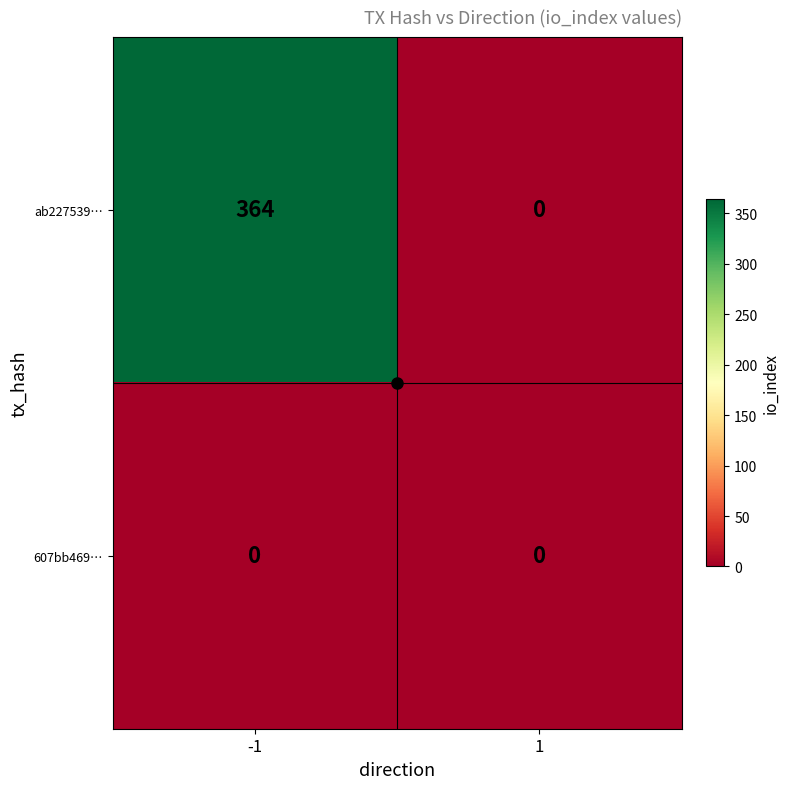

What is the highest value of the ab227539… series?

364